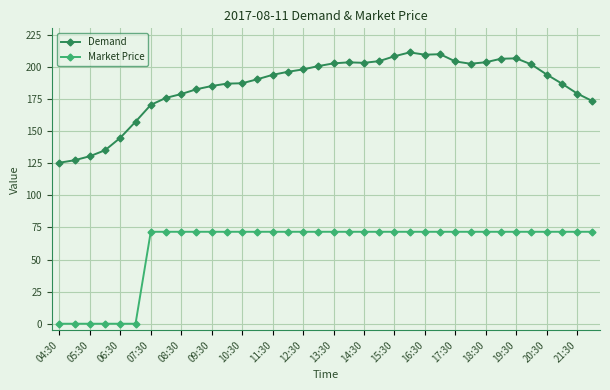

What is the value of the Market Price point at the 24th from the left?

71.6